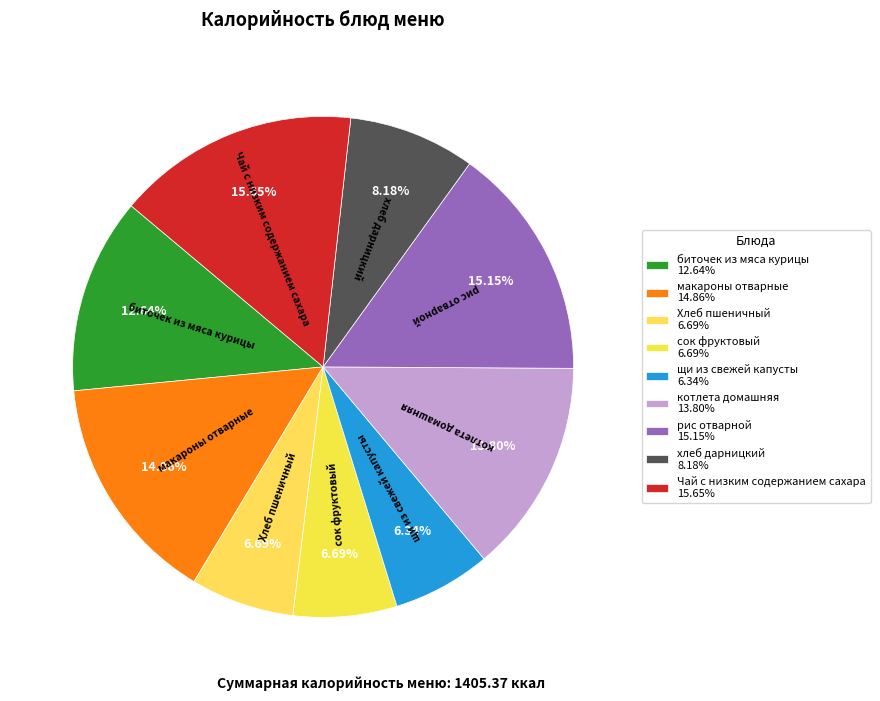

What is the ratio of the value at Чай с низким содержанием сахара to the value at макароны отварные?

1.1